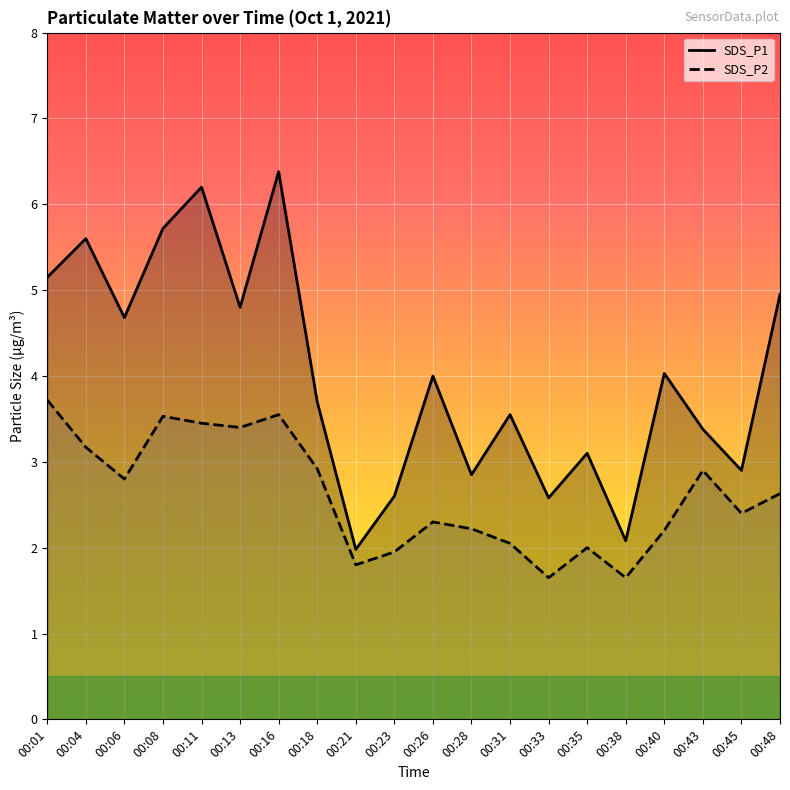

What is the value of the SDS_P1 point at the 15th from the left?

3.1